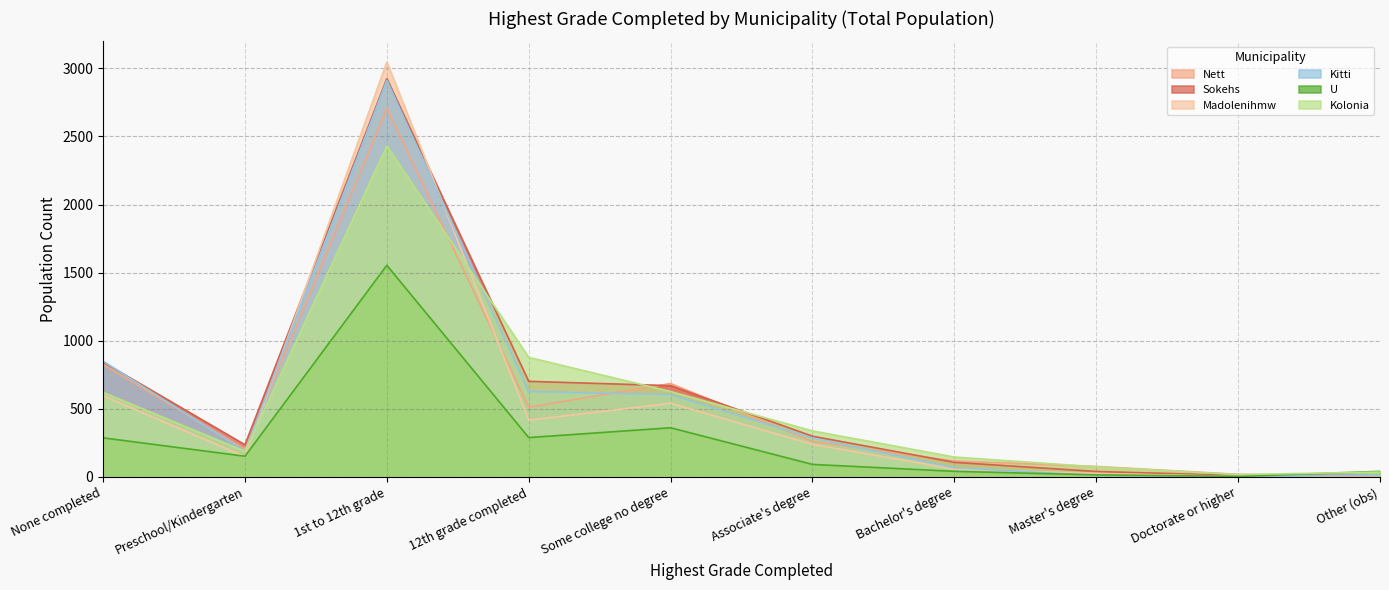

What is the highest value of the U series?

1554